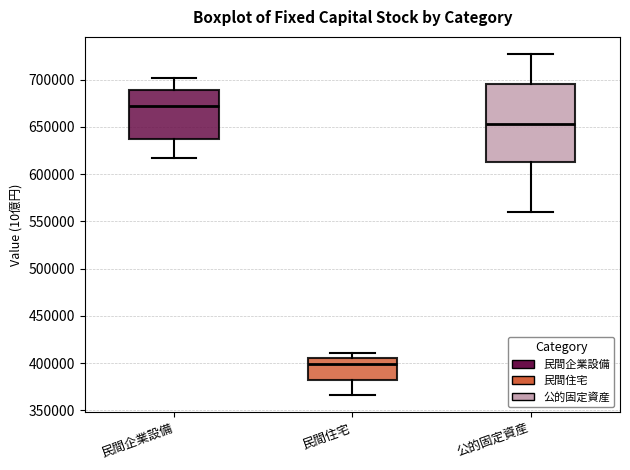

Which box has the highest median line?

民間企業設備